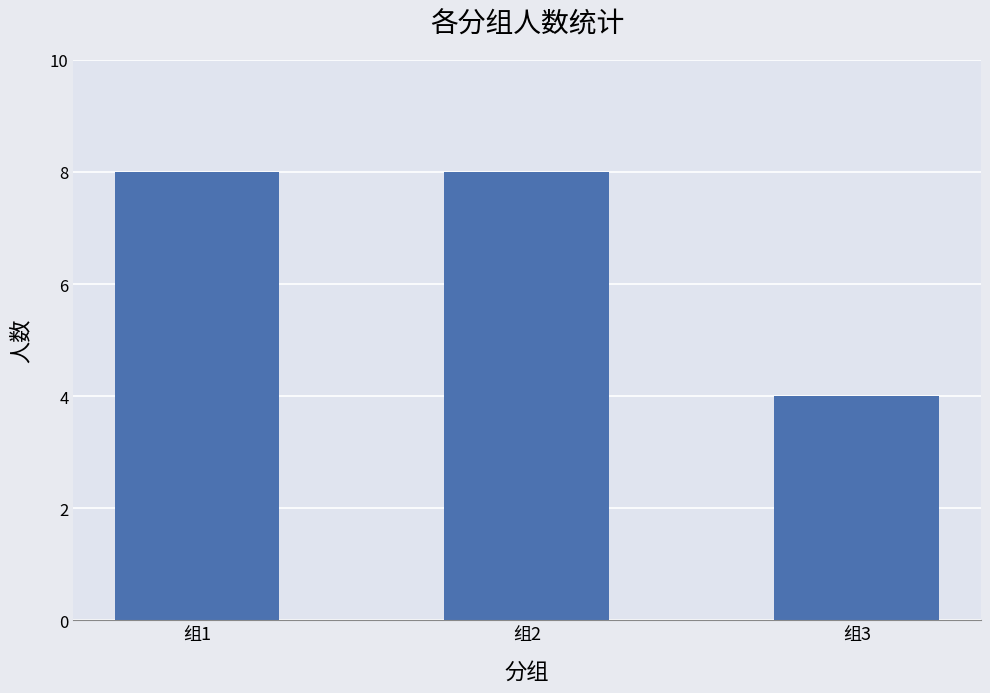

Read the value at 组2.

8